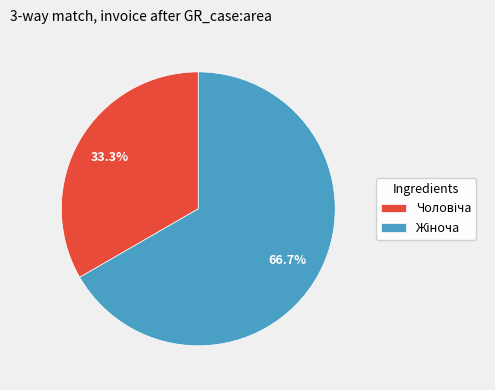

Does any single category account for the majority?

Yes